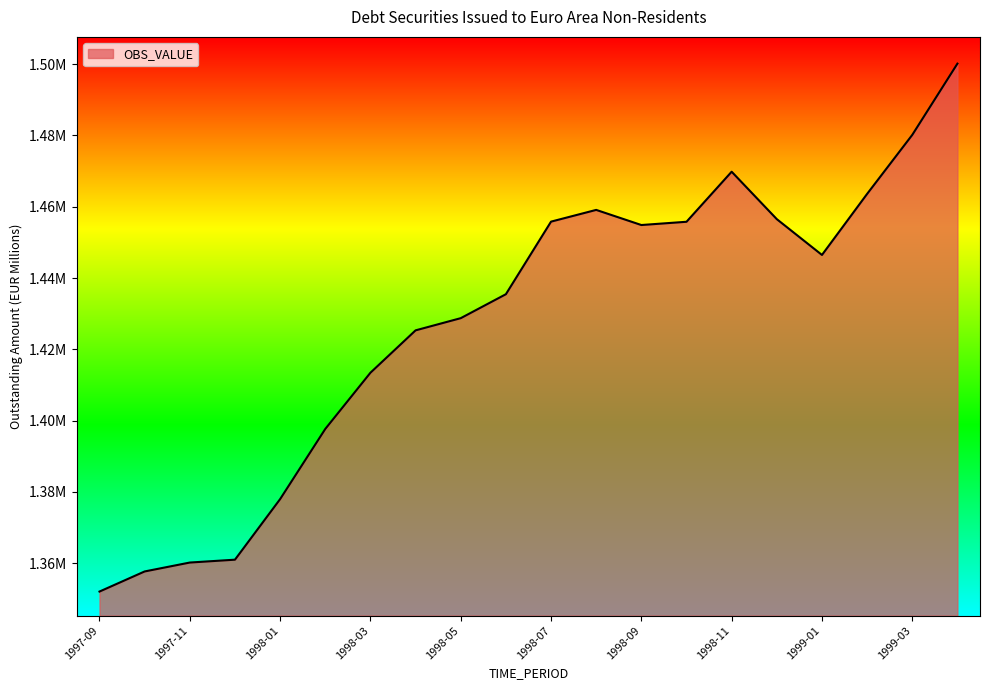

Does the chart have visible grid lines?

No